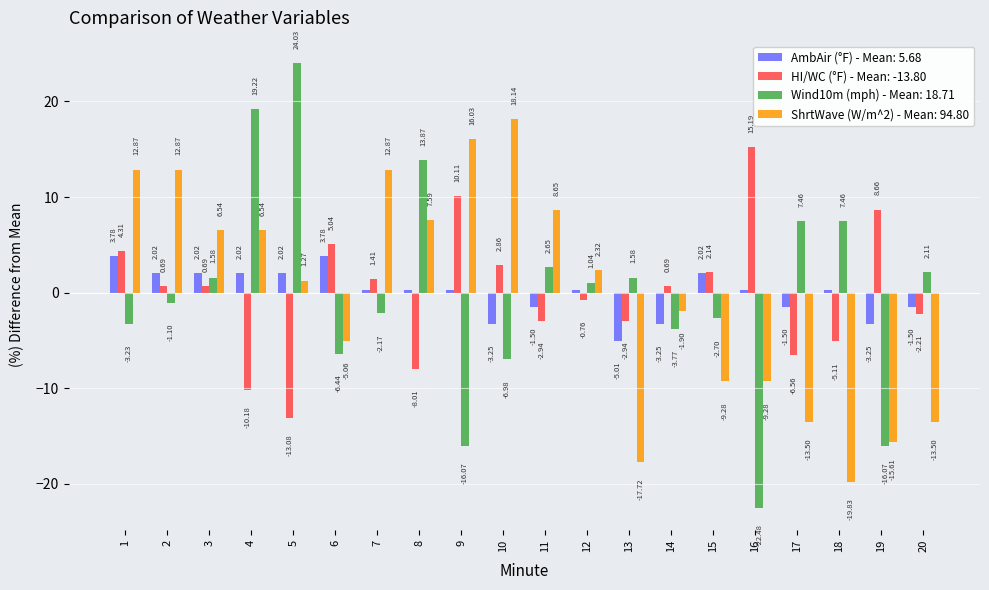

Which series has the largest range (max minus min)?

Wind10m (mph) - Mean: 18.71